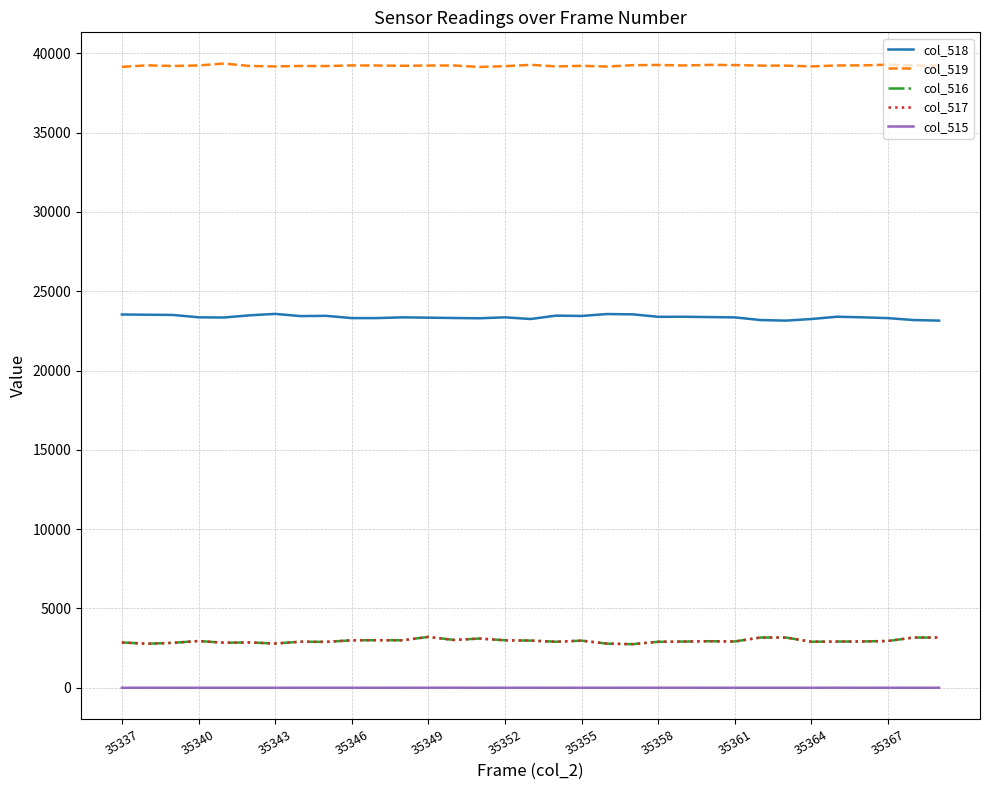

Which series has the largest total across all categories?

col_519